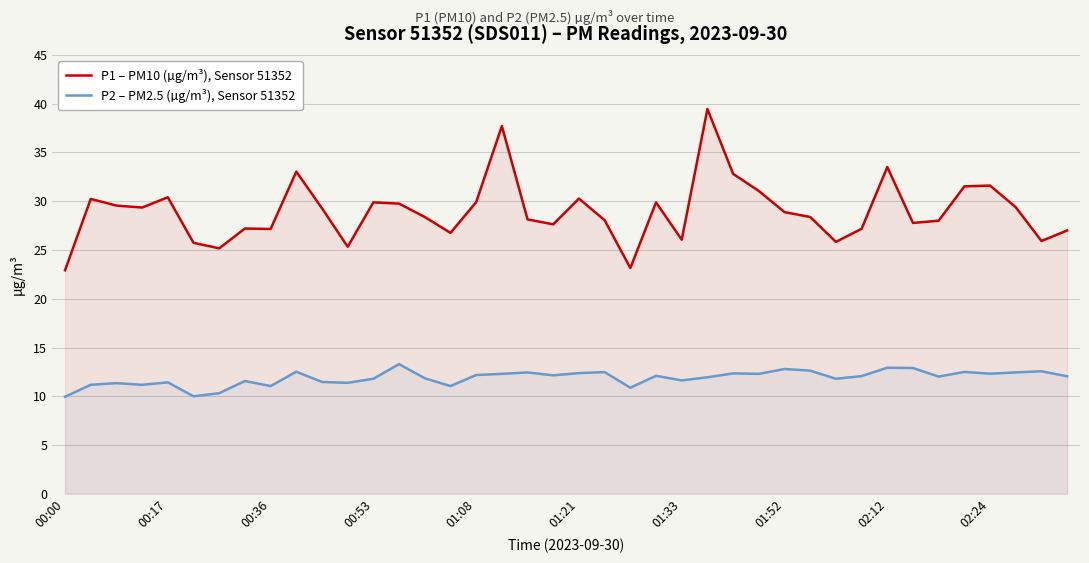

At 02:12, list the series in order from smallest to largest.

P2 – PM2.5 (µg/m³), Sensor 51352, P1 – PM10 (µg/m³), Sensor 51352